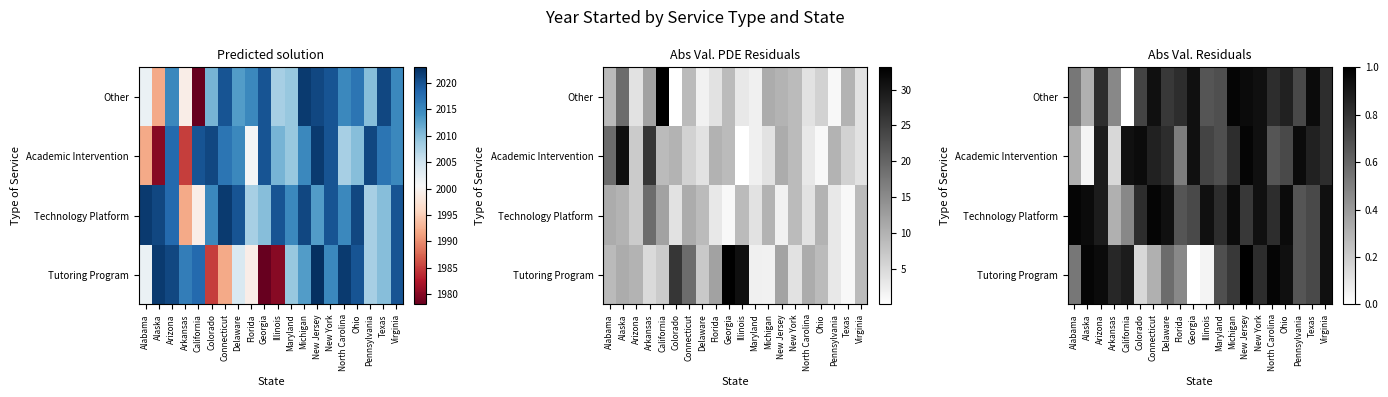

At how many categories does at least one series exceed 0?

20